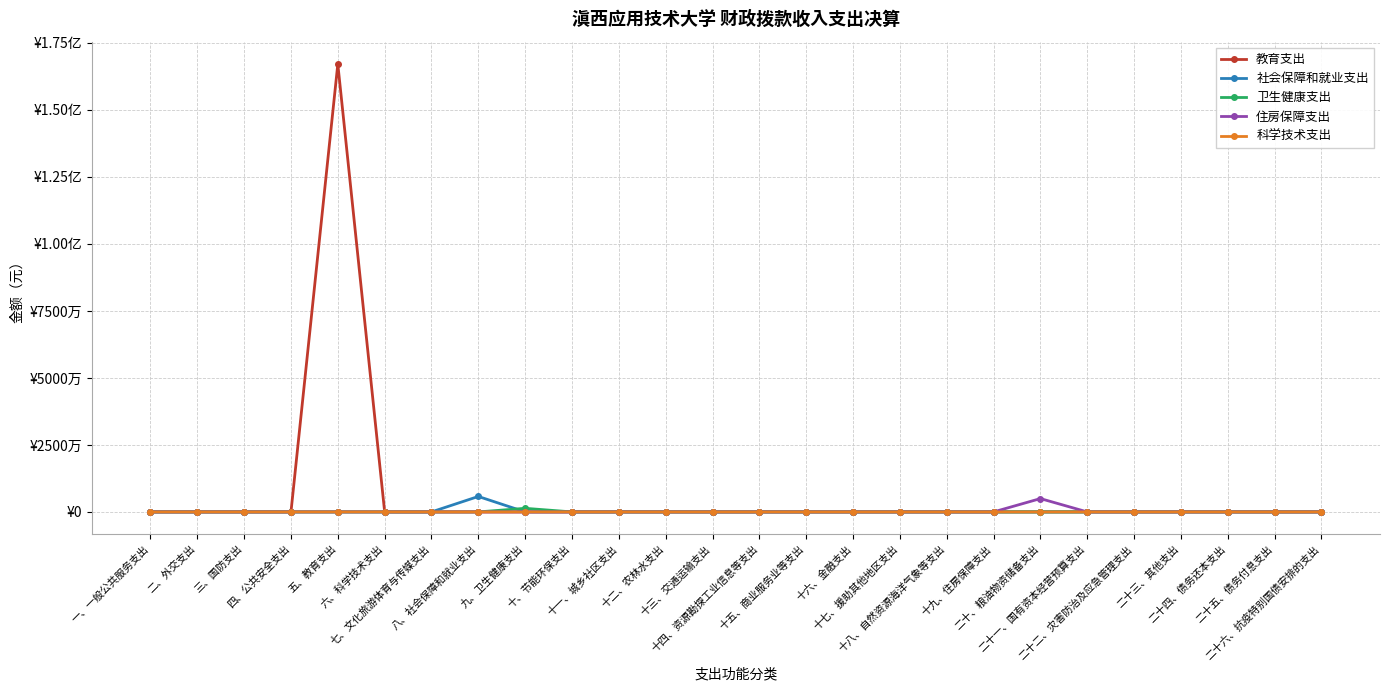

Between 四、公共安全支出 and 二十、粮油物资储备支出, which series saw the biggest shift?

住房保障支出